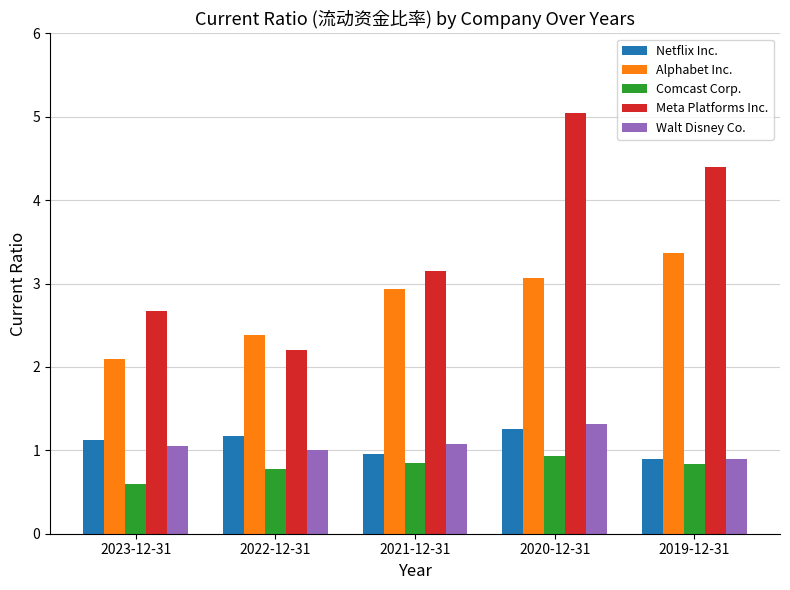

At which category is the sum across all series the highest?

2020-12-31